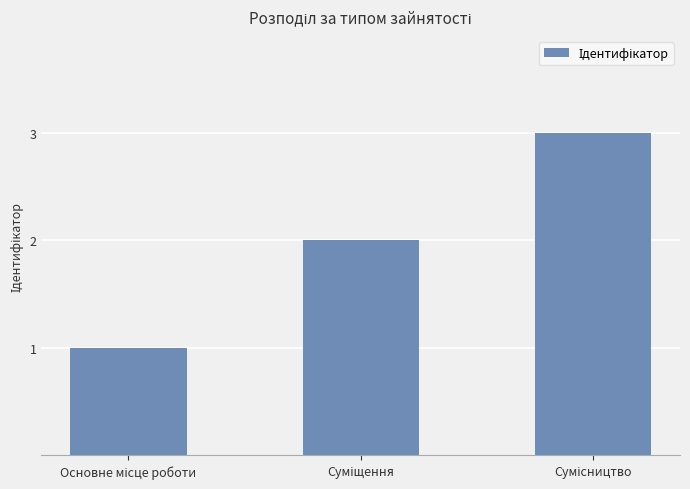

How many bars are there in total?

3